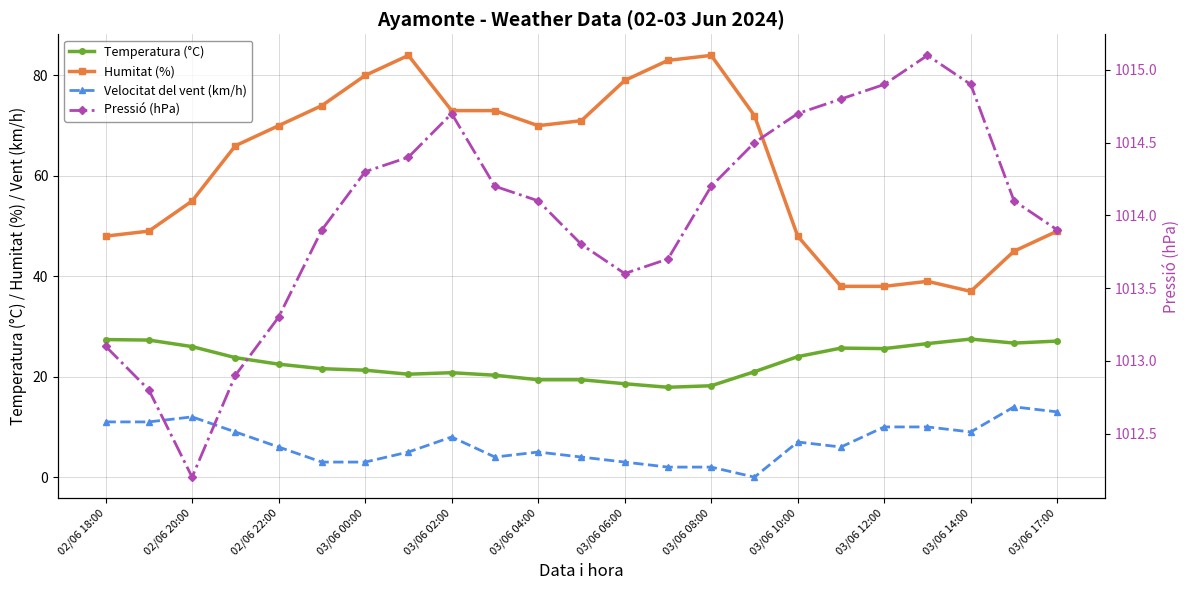

True or false: Temperatura (°C) and Velocitat del vent (km/h) cross at least once.

False